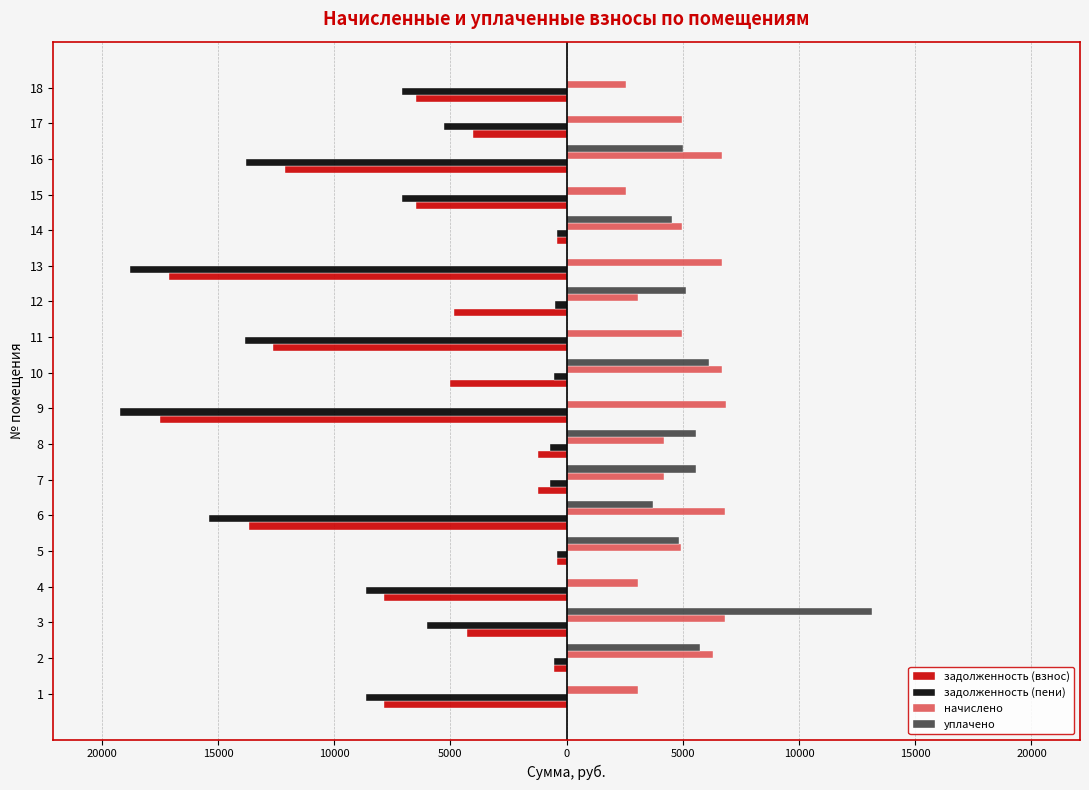

Which series has the widest spread of values?

задолженность (пени)